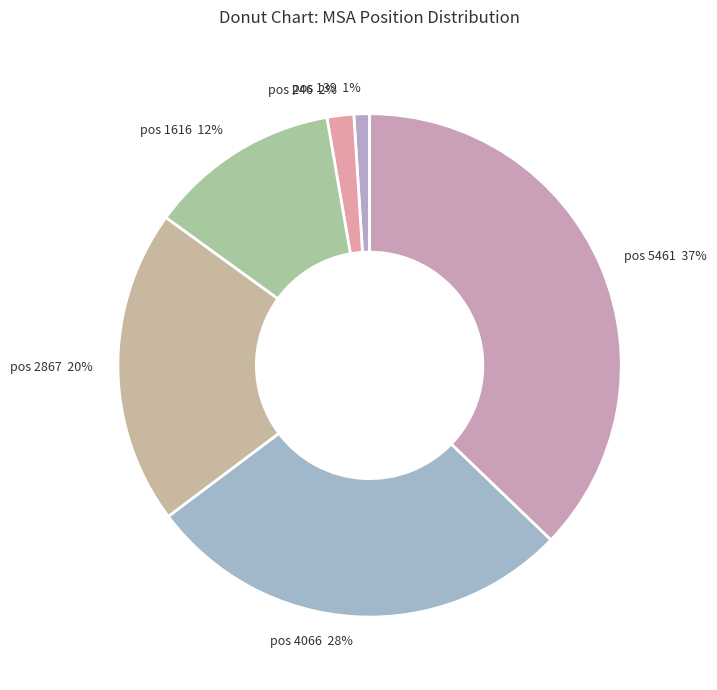

To the nearest percent, what is the combined percentage of pos 2867 20% and pos 246 2%?

22%